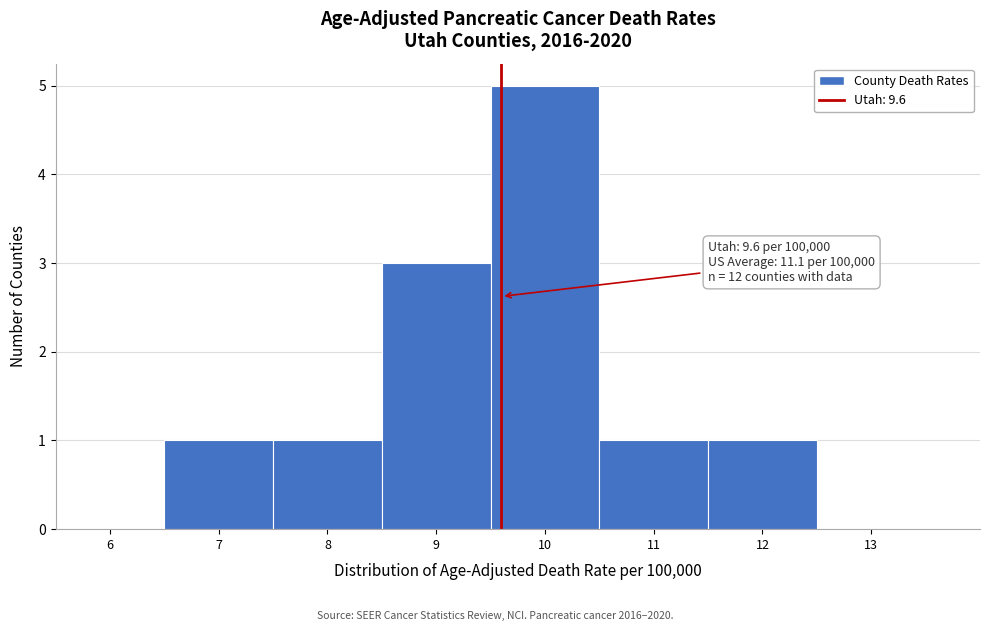

Which range on the x-axis has the tallest bar?

9.5 to 10.5